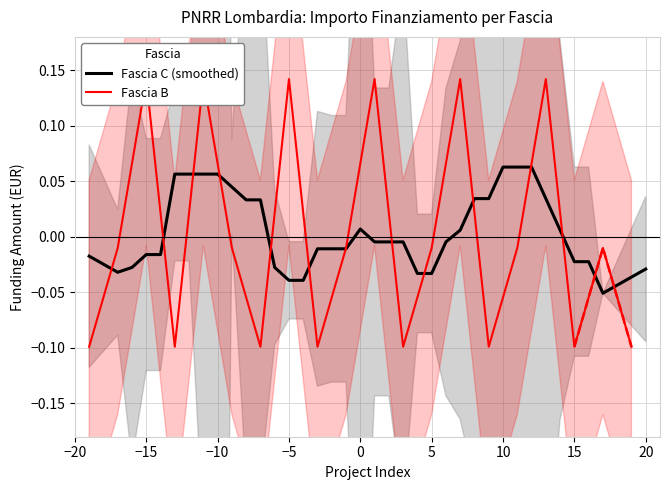

Is it true that Fascia C (smoothed) equals -0.1 at −5?

False